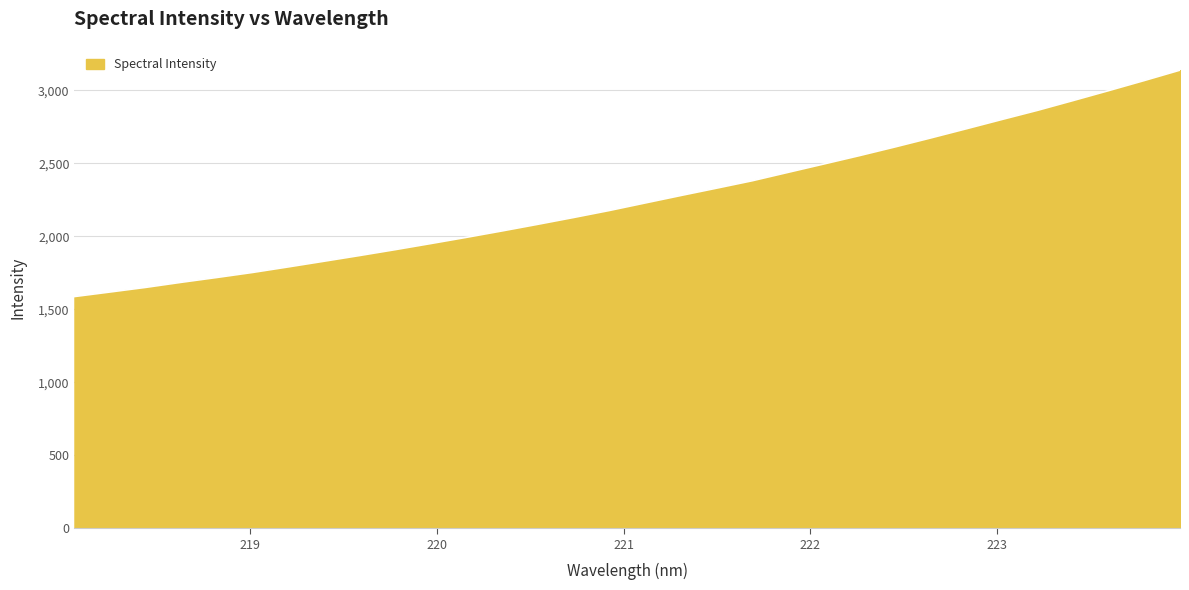

What is the minimum value shown in the chart?

1587.7